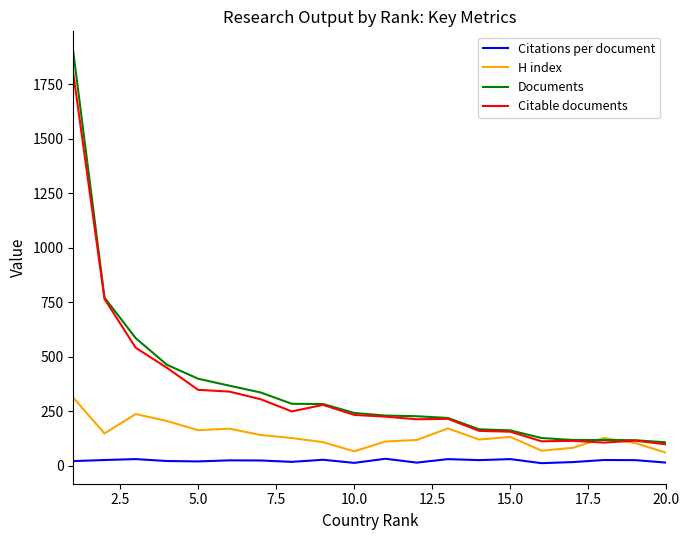

True or false: Documents and Citations per document intersect in this chart.

False